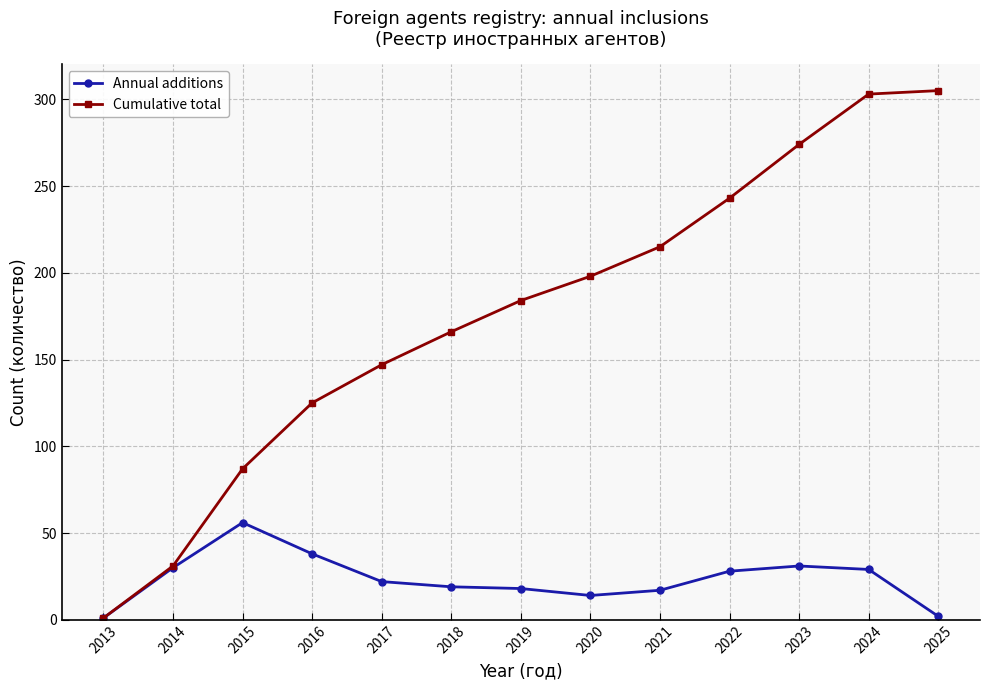

What is the value of the Annual additions point at the 9th from the left?

17